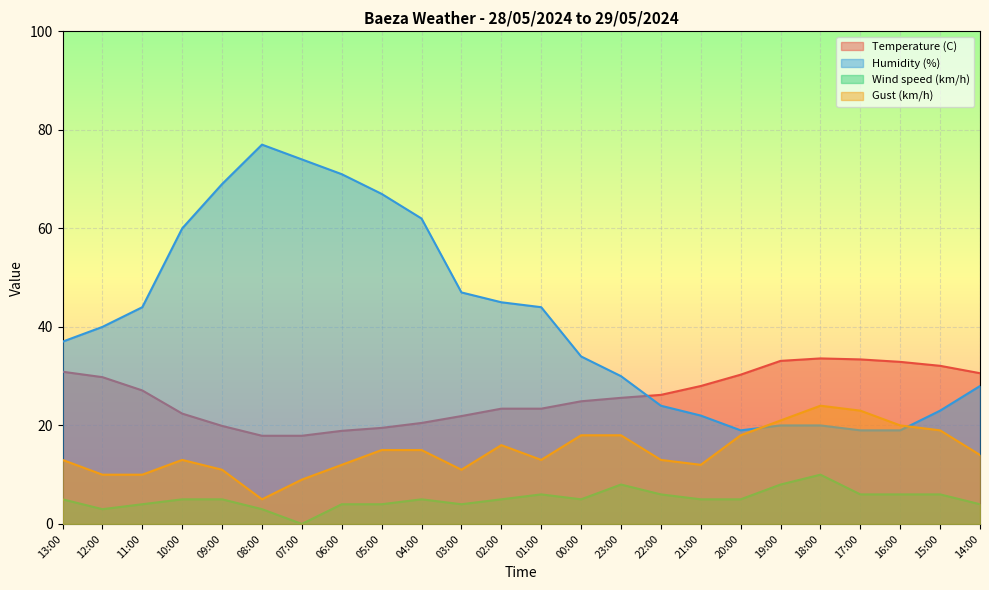

How many lines are shown in the chart?

4